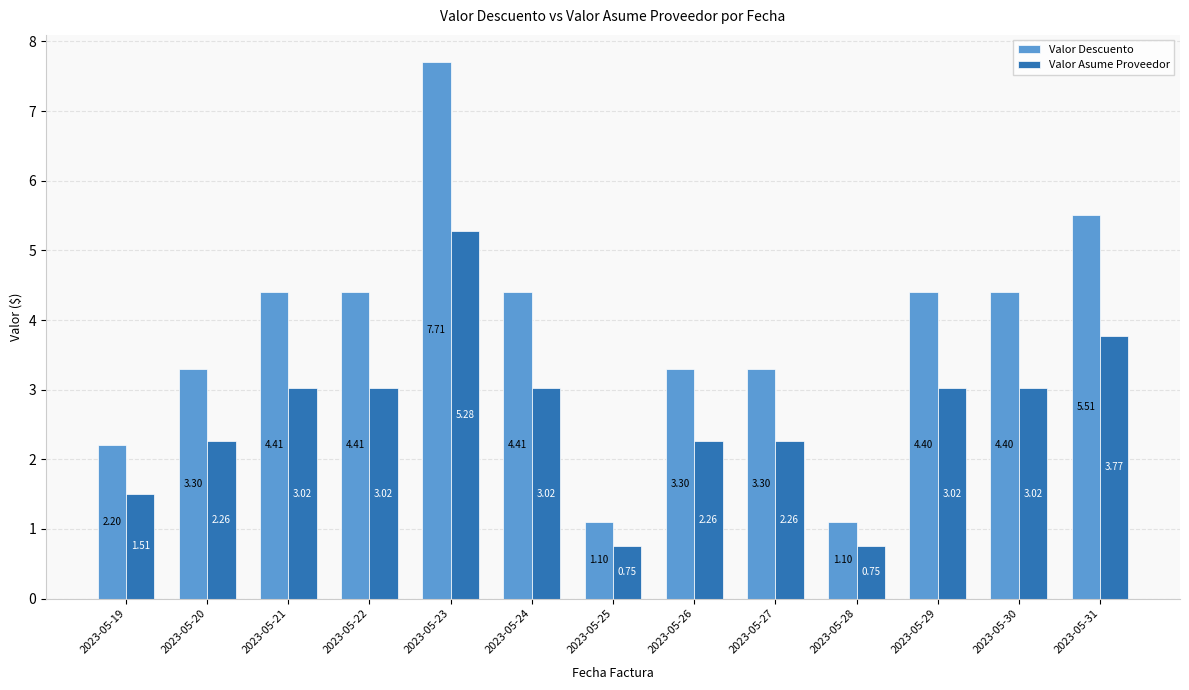

The Valor Descuento series shows 4.4 at 2023-05-22. True or false?

True